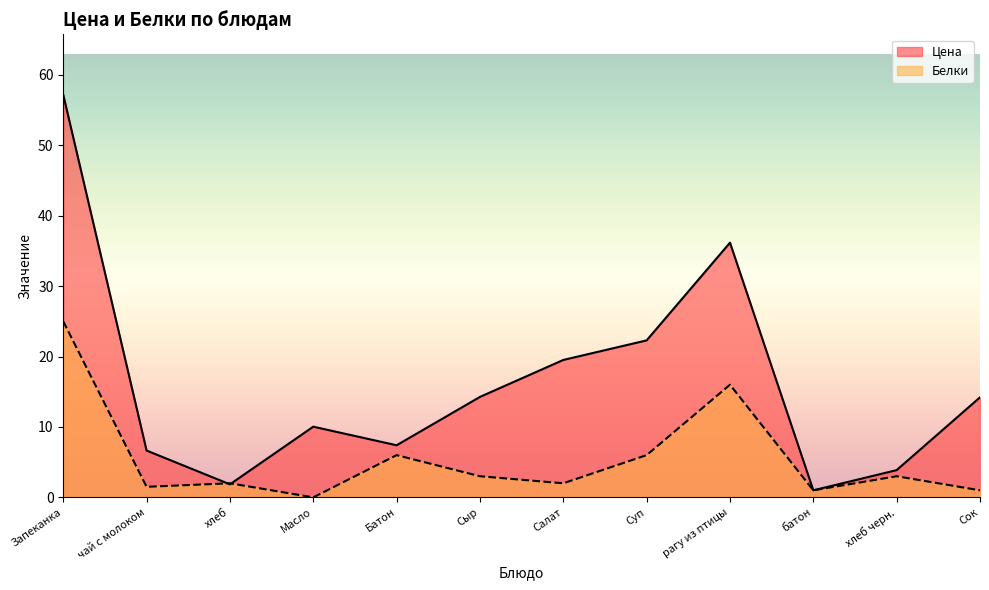

What is the value of the Цена point at the 10th from the left?

1.0